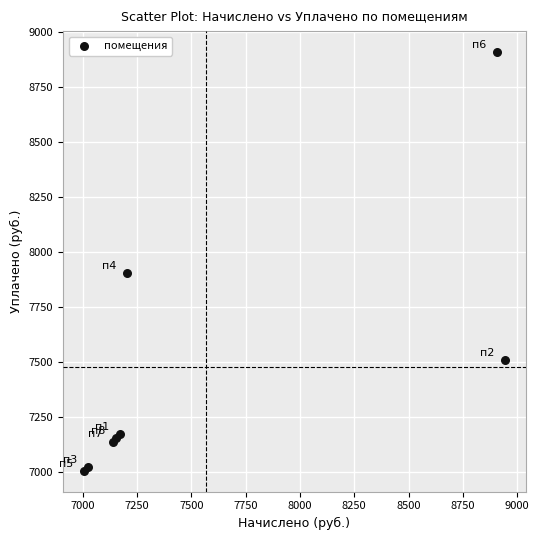

What Y value in the scatter plot is closest to 7957?

7902.0